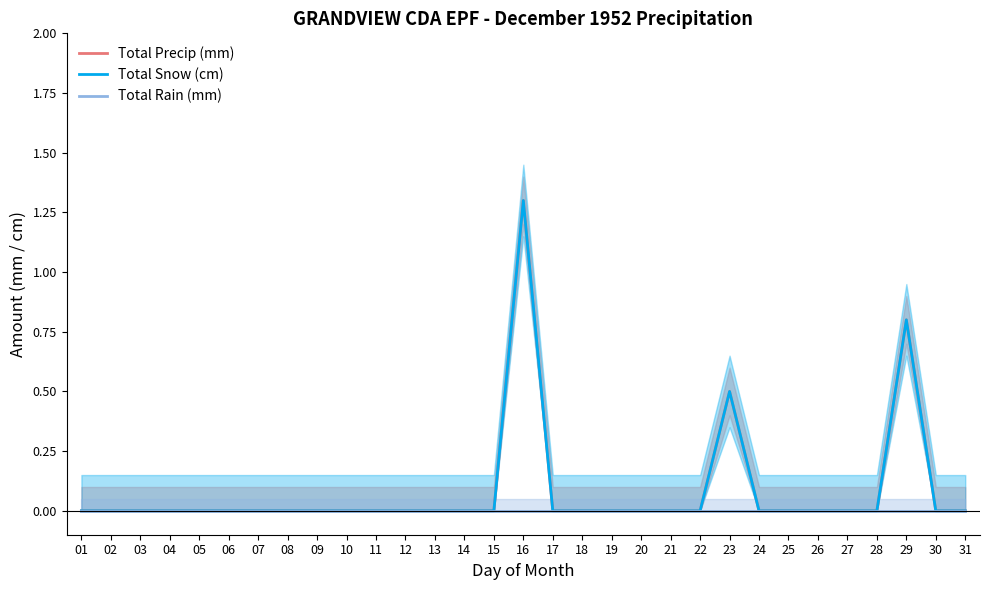

Is it true that Total Rain (mm) equals 0.0 at 30?

True